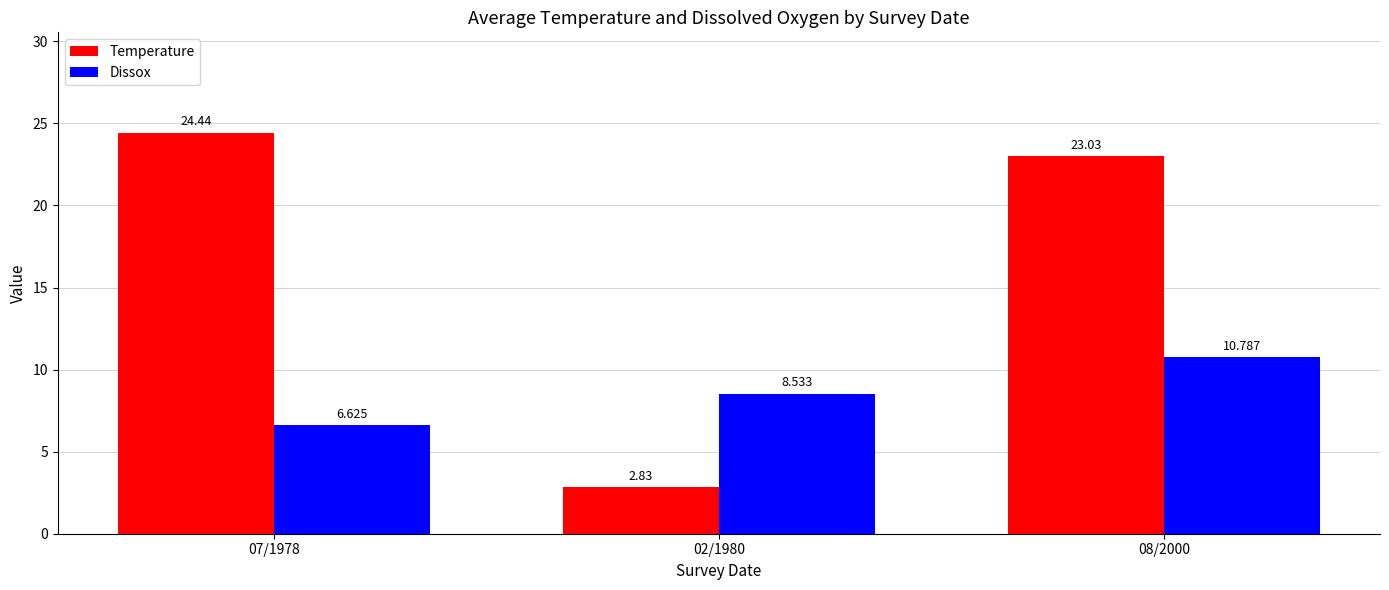

The Temperature series shows 39.2 at 08/2000. True or false?

False